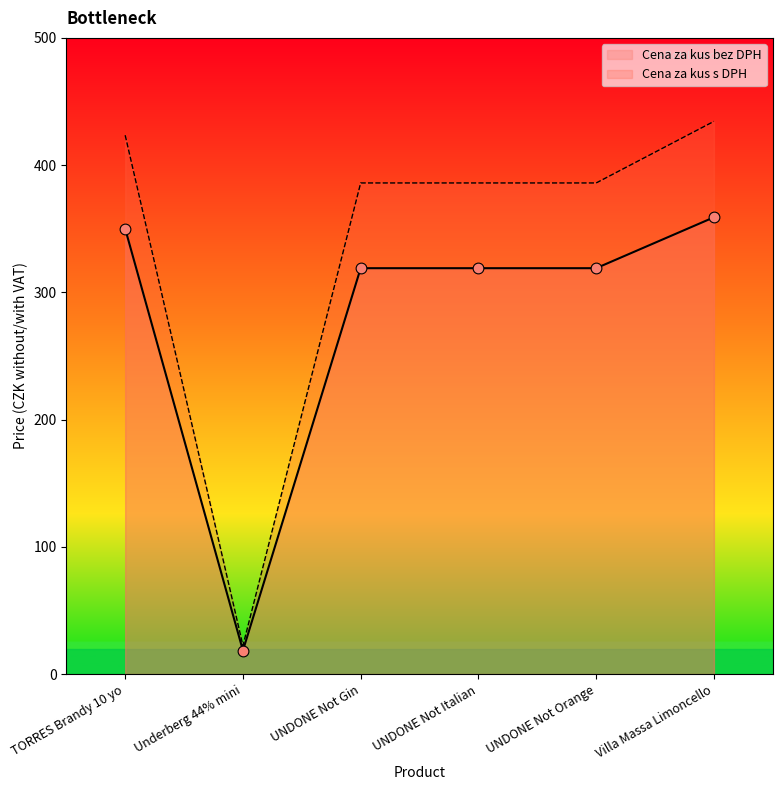

Which series has the largest Y range (max minus min)?

Cena za kus s DPH